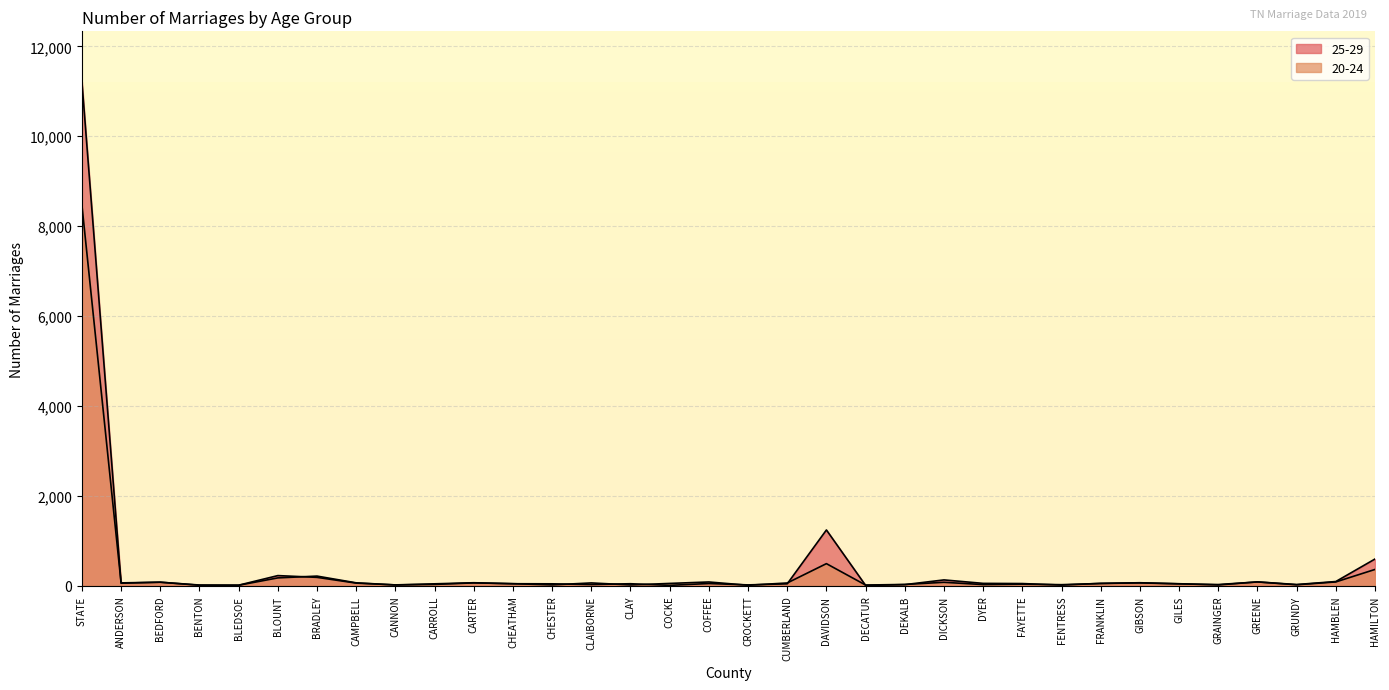

Which series has the largest range (max minus min)?

25-29